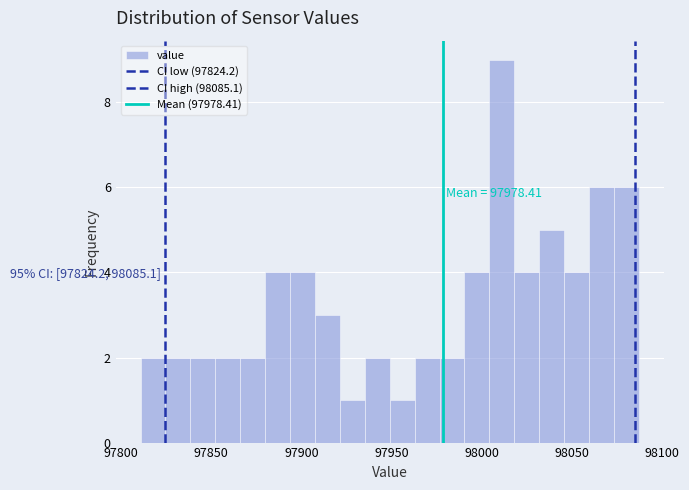

Read against the x-axis, roughly where is the centre of the tallest bar?

98010